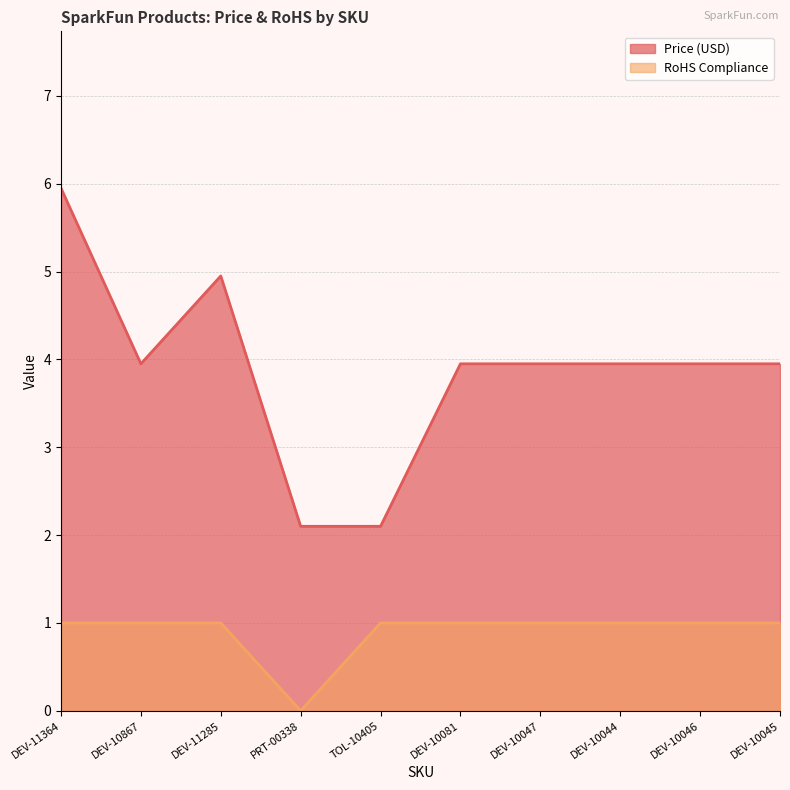

Reading right to left, extract all data points from this chart.

Price (USD): DEV-10045=4.0	DEV-10046=4.0	DEV-10044=4.0	DEV-10047=4.0	DEV-10081=4.0	TOL-10405=2.1	PRT-00338=2.1	DEV-11285=5.0	DEV-10867=4.0	DEV-11364=6.0
RoHS Compliance: DEV-10045=1.0	DEV-10046=1.0	DEV-10044=1.0	DEV-10047=1.0	DEV-10081=1.0	TOL-10405=1.0	PRT-00338=0.0	DEV-11285=1.0	DEV-10867=1.0	DEV-11364=1.0